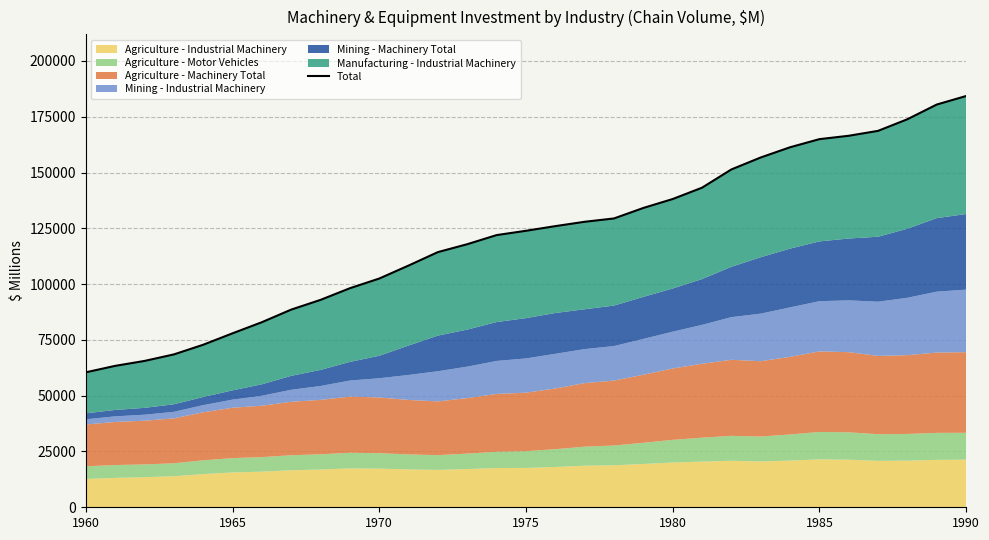

True or false: the data has more than 2 interior local peaks.

False